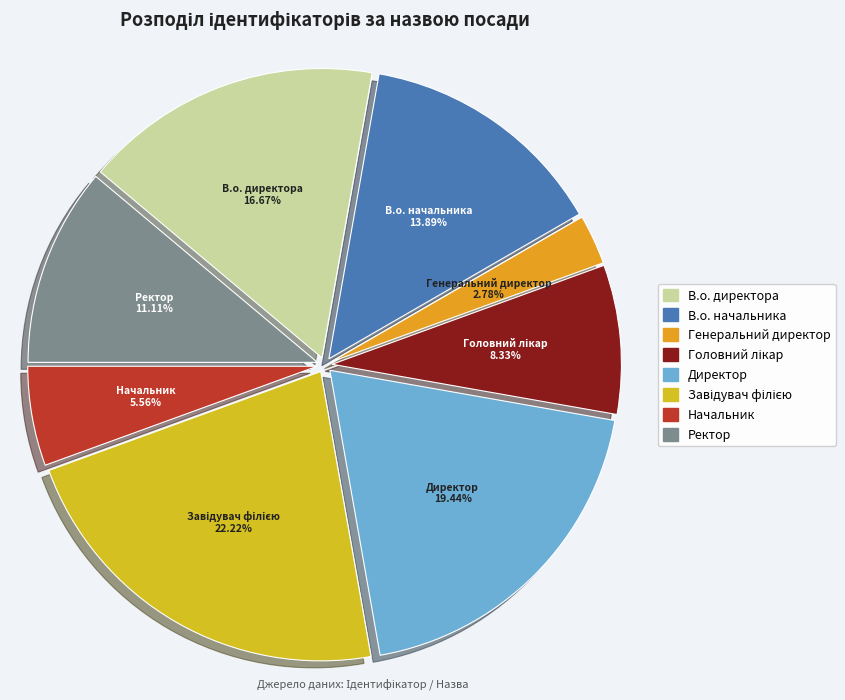

Which category has the smallest portion of the pie?

Генеральний директор